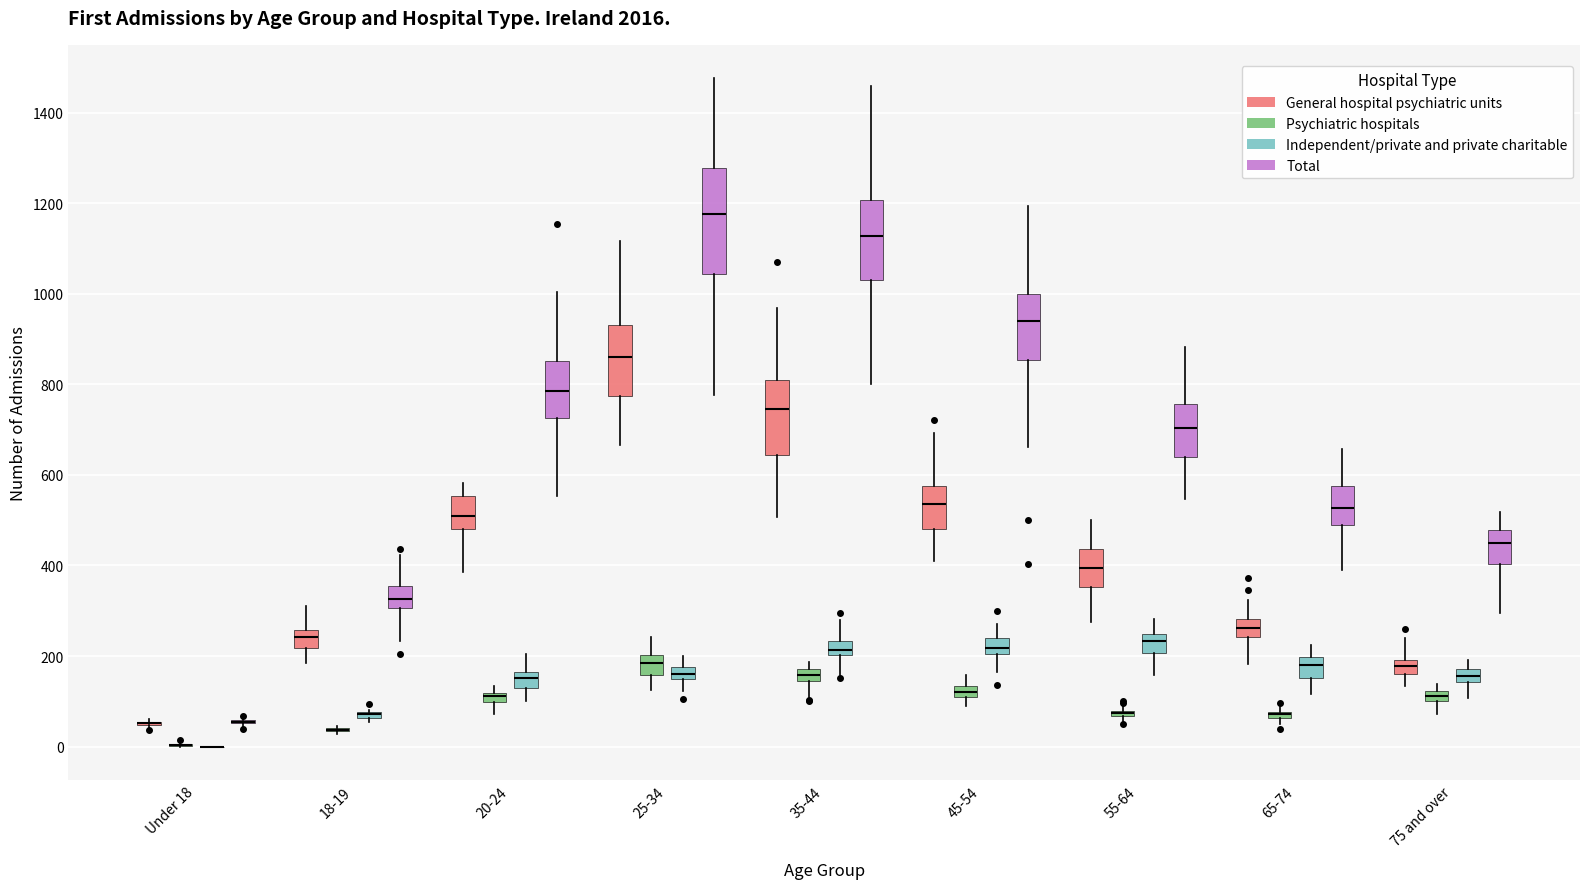

Where does the upper whisker of the box for 45-54 (Total) end on the y-axis? The values are not printed on the chart, so give them approximately, as read against the axis.

1200